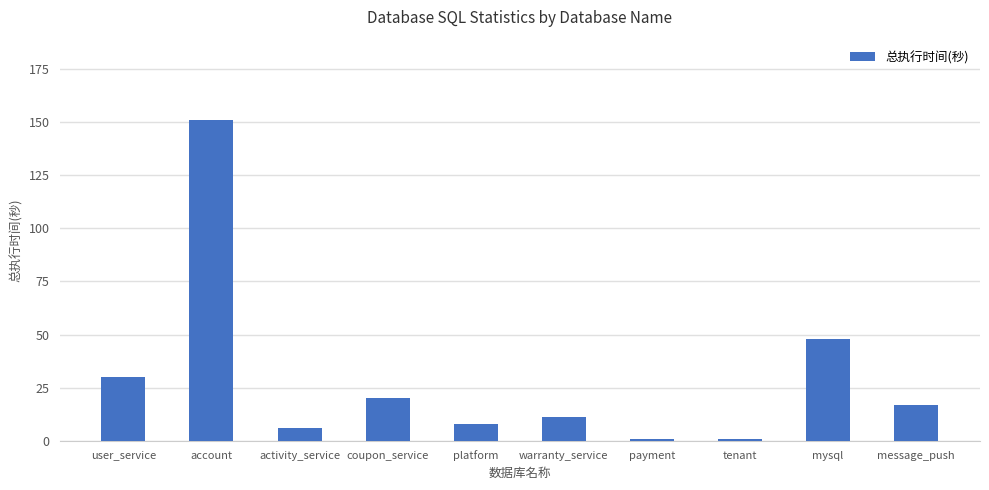

At which category does the chart reach its peak across all series?

account